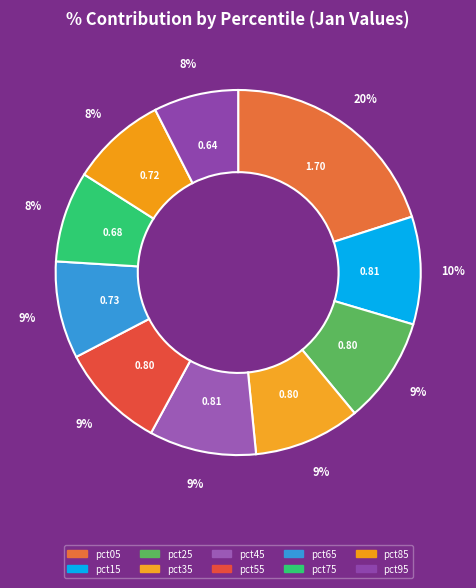

The pct95 slice represents 21% of the pie. True or false?

False